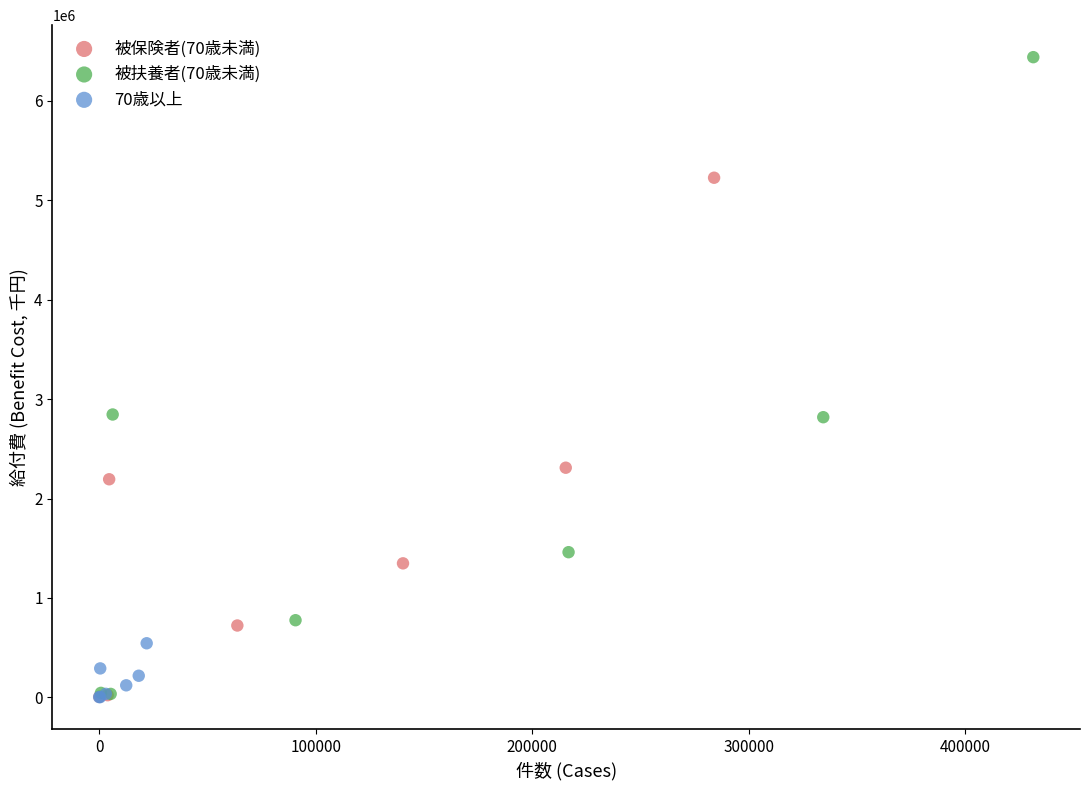

Which series reaches the maximum Y coordinate?

被扶養者(70歳未満)